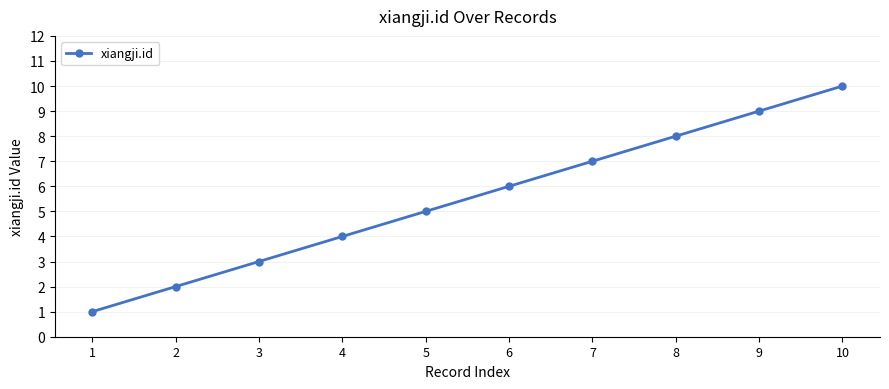

What is the sum of all values?

55